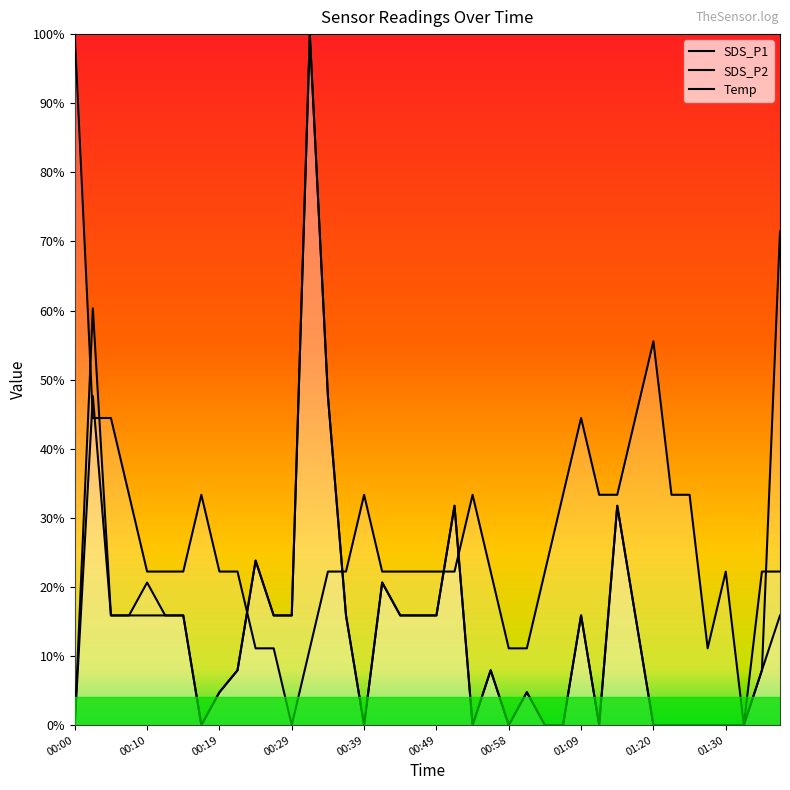

Rank the categories by SDS_P1 value from highest to lowest.

00:32, 01:38, 00:02, 00:34, 00:51, 01:15, 00:24, 00:10, 00:41, 00:05, 00:07, 00:12, 00:15, 00:27, 00:29, 00:36, 00:44, 00:46, 00:49, 01:09, 01:17, 00:22, 00:56, 01:35, 00:19, 01:01, 00:00, 00:17, 00:39, 00:53, 00:58, 01:03, 01:06, 01:12, 01:20, 01:22, 01:25, 01:27, 01:30, 01:32